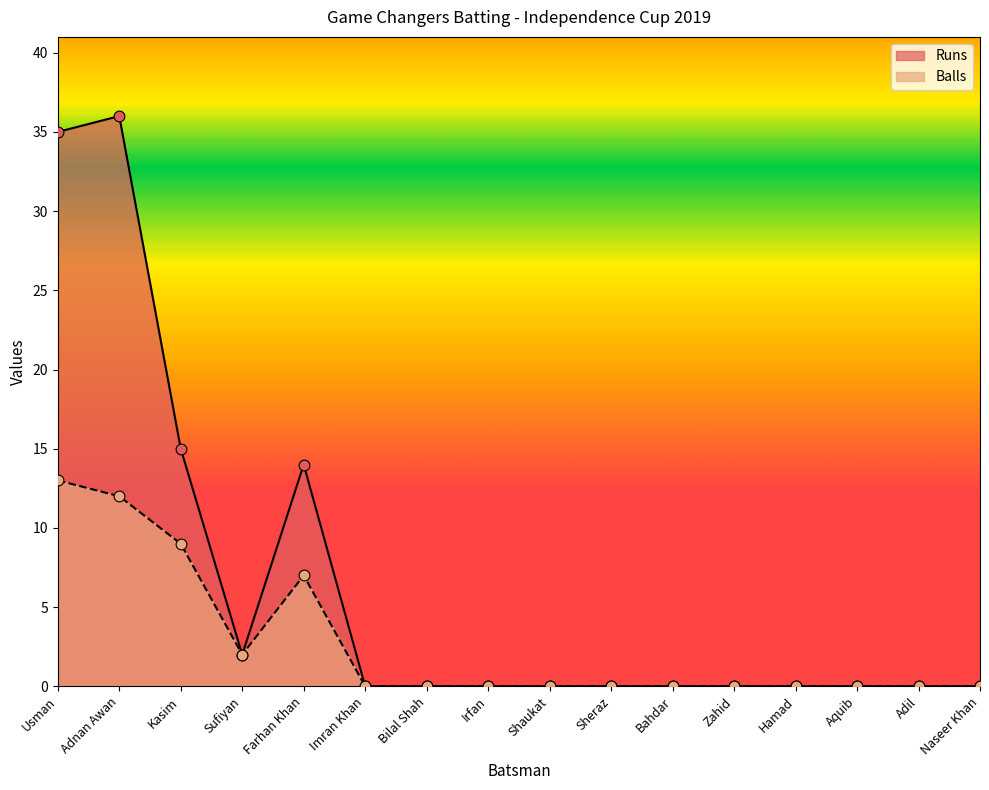

Which series reaches the maximum Y coordinate?

Runs